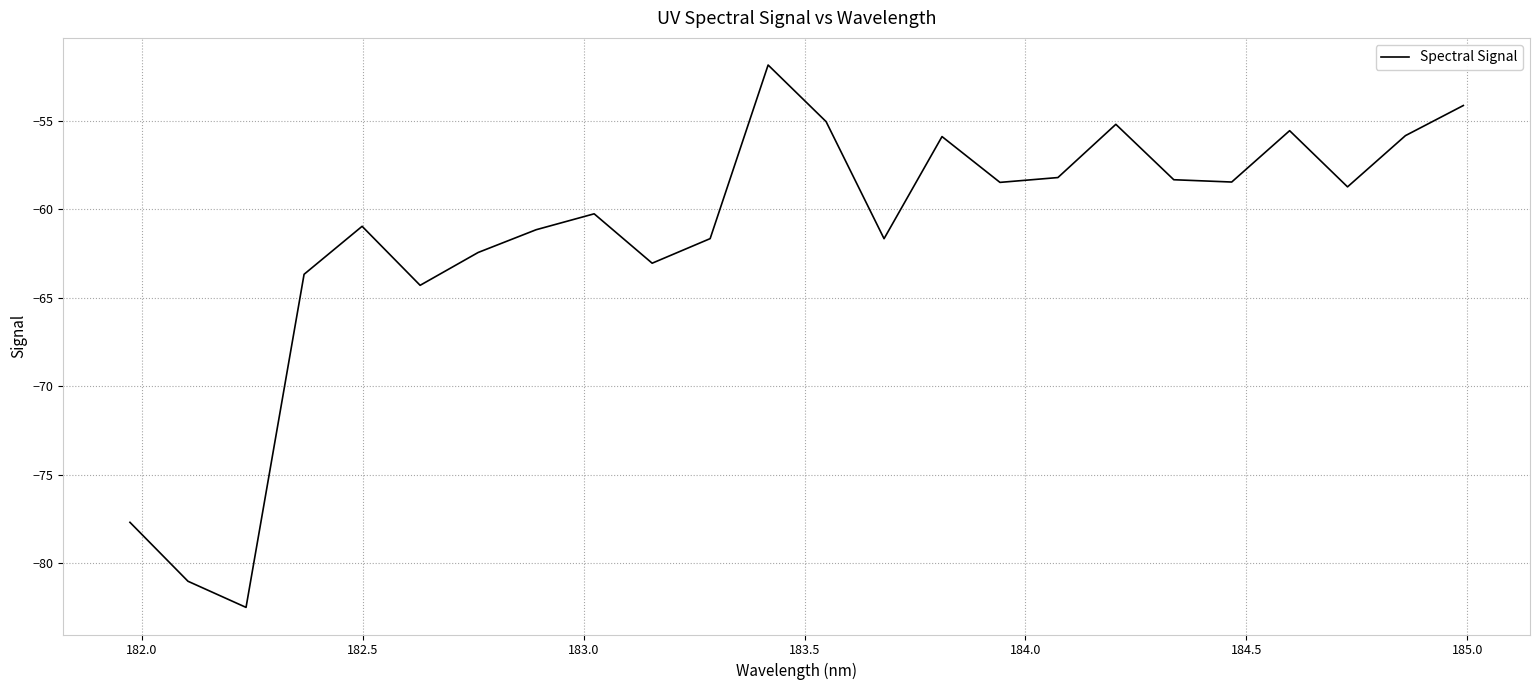

What is the smallest value displayed?

-82.5